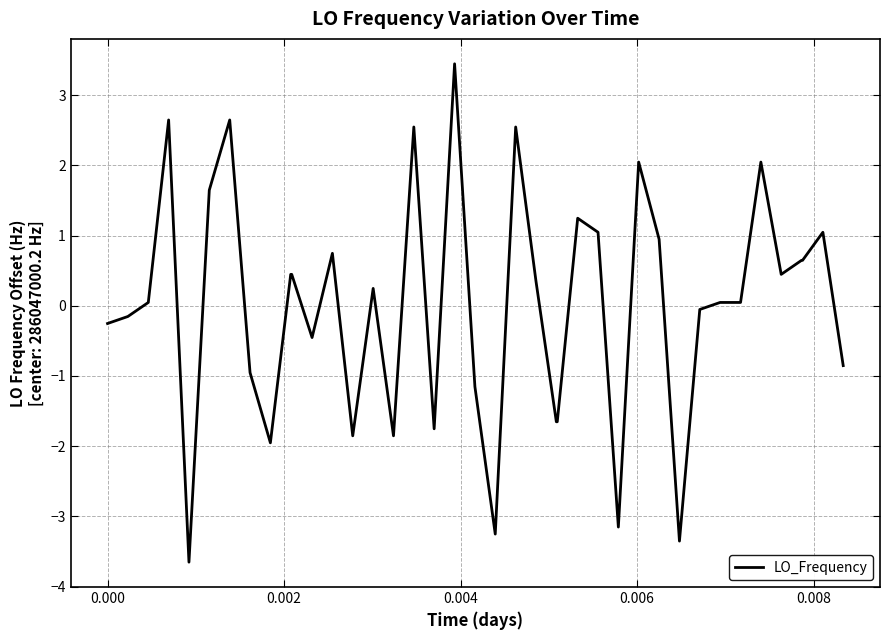

What is the difference between the maximum and minimum values?

7.1